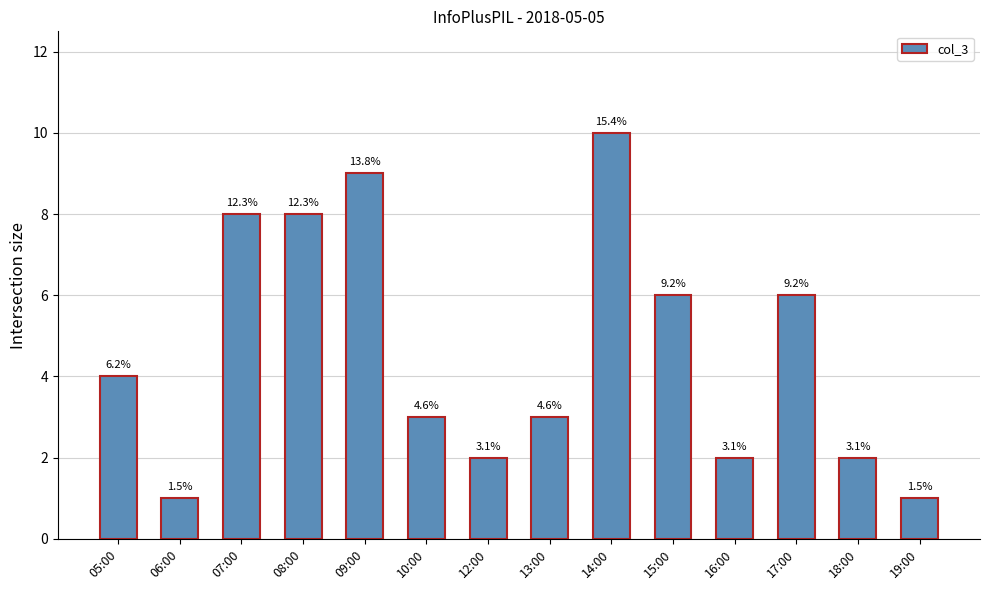

What is the label of the 10th bar from the right?

09:00